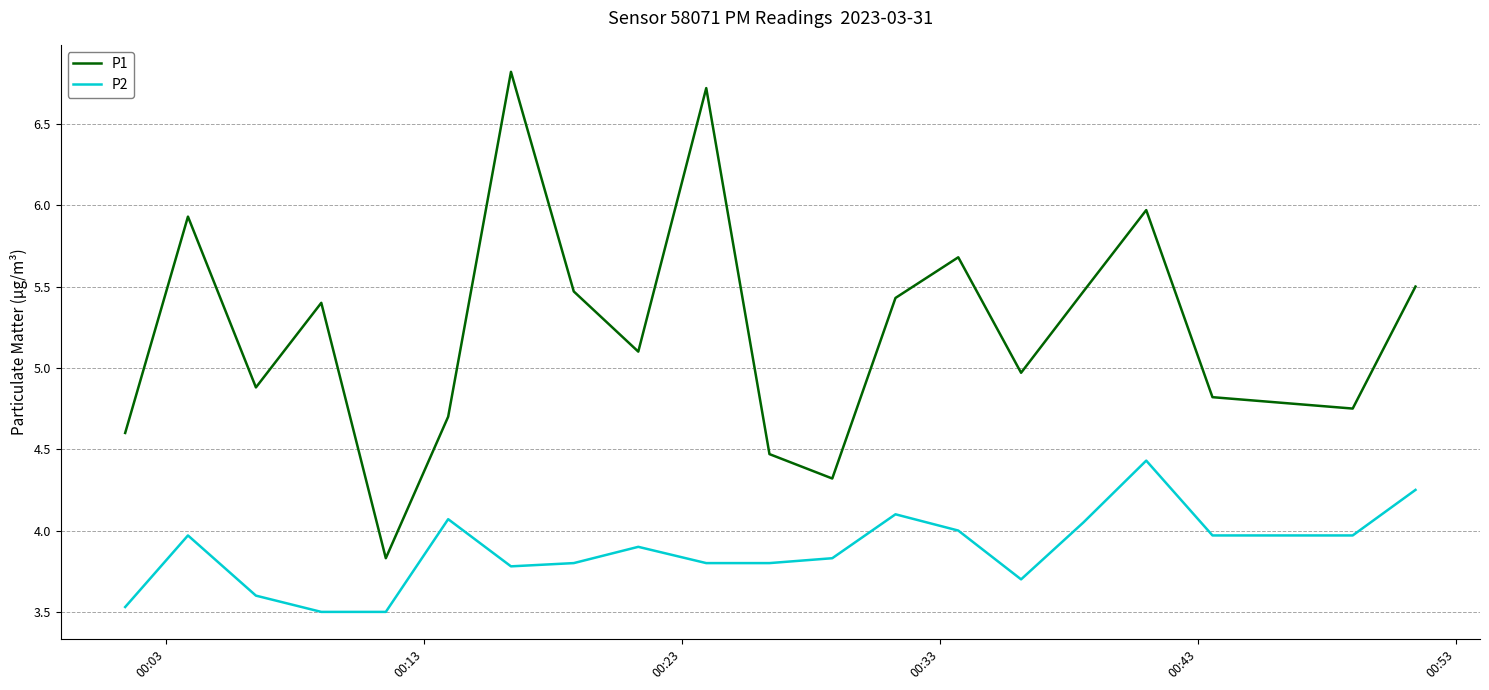

How many lines are shown in the chart?

2